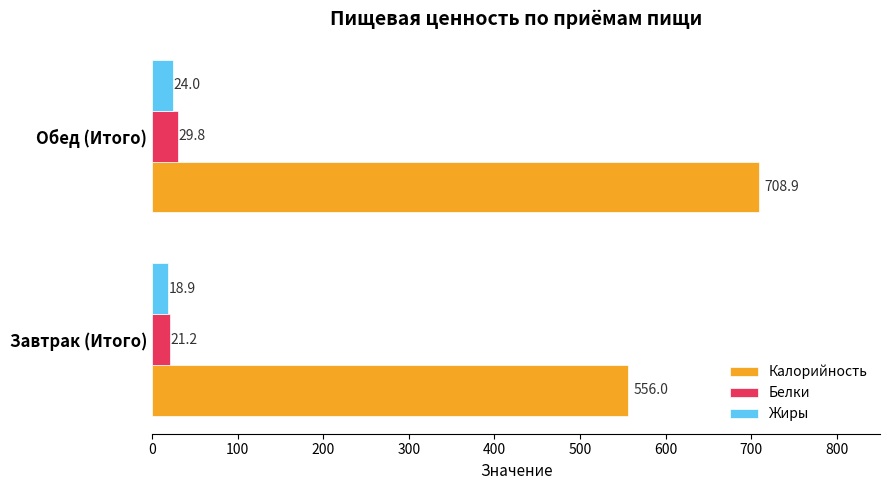

Count the number of data series in this chart.

3